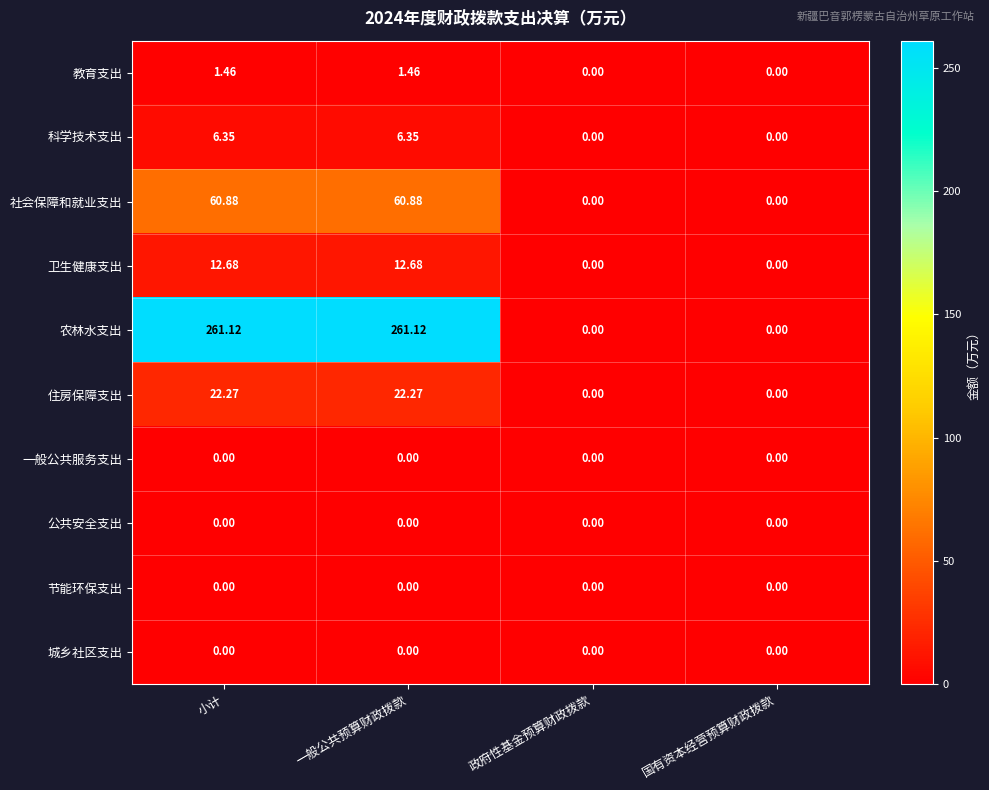

Is the value of 科学技术支出 at 一般公共预算财政拨款 greater than the value of 公共安全支出 at 政府性基金预算财政拨款?

Yes